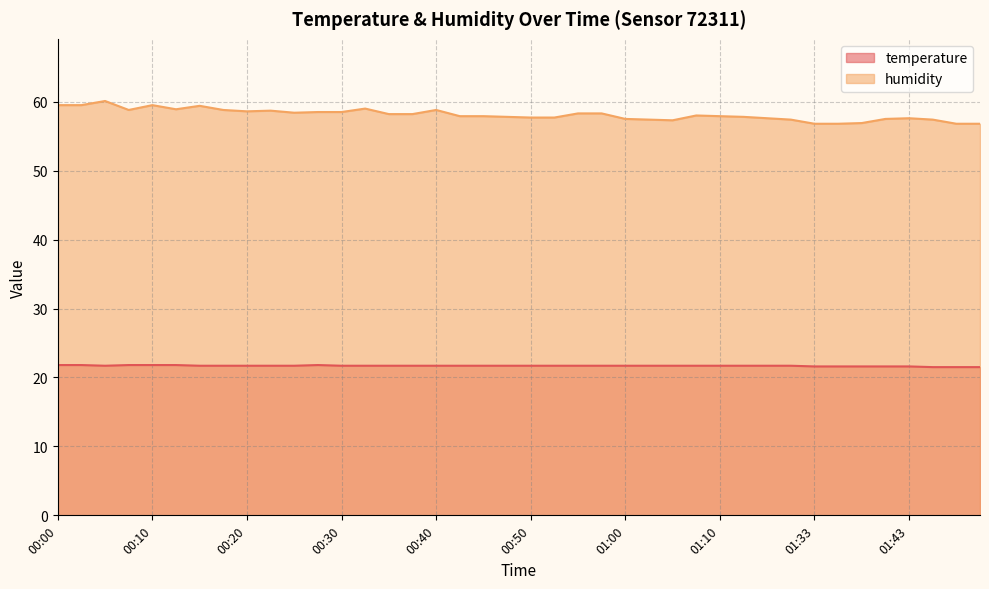

Reading left to right, transcribe all the data shown in this chart.

temperature: 00:00=21.8	00:03=21.8	00:05=21.7	00:08=21.8	00:10=21.8	00:13=21.8	00:15=21.7	00:18=21.7	00:20=21.7	00:23=21.7	00:25=21.7	00:27=21.8	00:30=21.7	00:32=21.7	00:35=21.7	00:37=21.7	00:40=21.7	00:42=21.7	00:45=21.7	00:47=21.7	00:50=21.7	00:52=21.7	00:55=21.7	00:57=21.7	01:00=21.7	01:02=21.7	01:05=21.7	01:07=21.7	01:10=21.7	01:19=21.7	01:21=21.7	01:30=21.7	01:33=21.6	01:35=21.6	01:37=21.6	01:40=21.6	01:43=21.6	01:52=21.5	01:54=21.5	01:57=21.5
humidity: 00:00=59.5	00:03=59.5	00:05=60.1	00:08=58.8	00:10=59.5	00:13=58.9	00:15=59.4	00:18=58.8	00:20=58.6	00:23=58.7	00:25=58.4	00:27=58.5	00:30=58.5	00:32=59.0	00:35=58.2	00:37=58.2	00:40=58.8	00:42=57.9	00:45=57.9	00:47=57.8	00:50=57.7	00:52=57.7	00:55=58.3	00:57=58.3	01:00=57.5	01:02=57.4	01:05=57.3	01:07=58.0	01:10=57.9	01:19=57.8	01:21=57.6	01:30=57.4	01:33=56.8	01:35=56.8	01:37=56.9	01:40=57.5	01:43=57.6	01:52=57.4	01:54=56.8	01:57=56.8